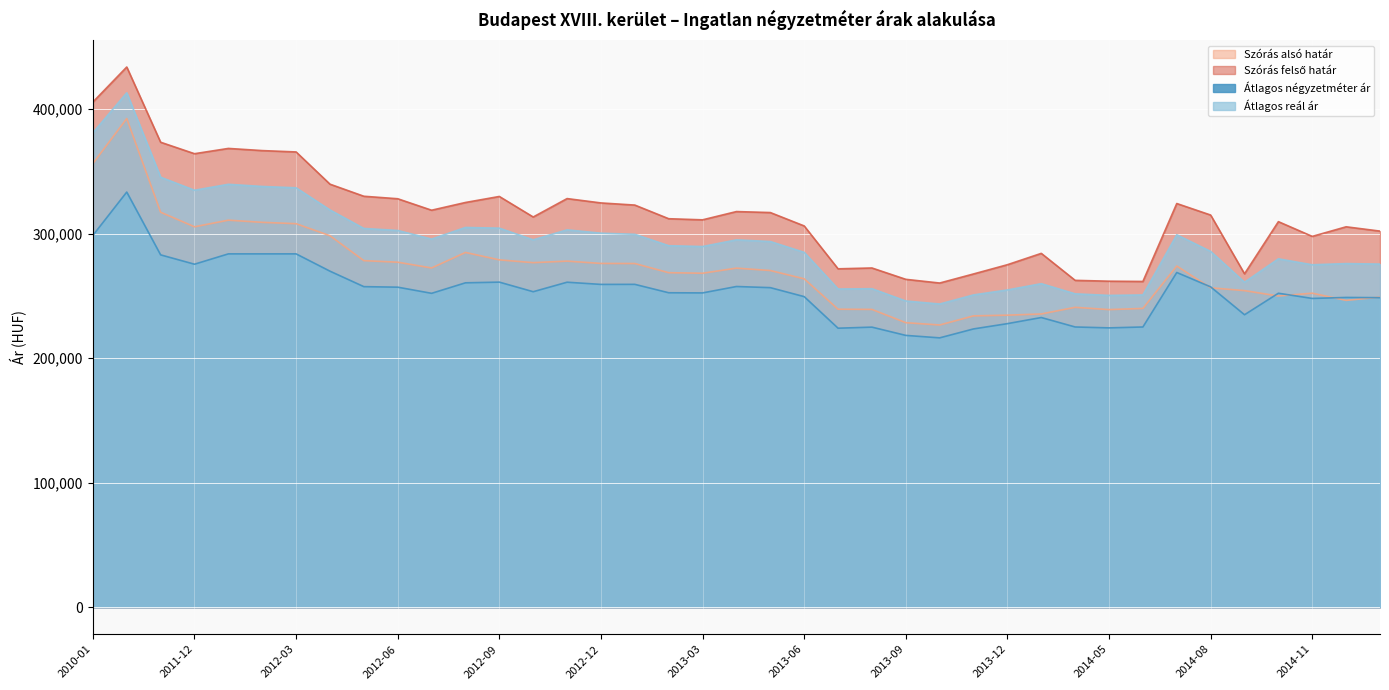

Is the value of Szórás felső határ at 2013-09 greater than the value of Szórás alsó határ at 2014-01?

Yes